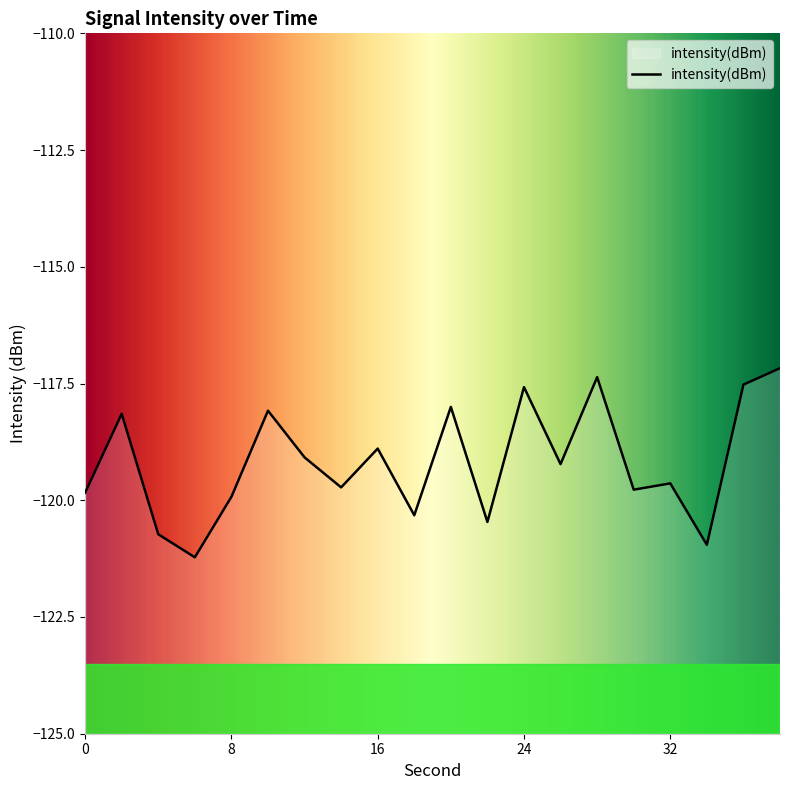

List the labels in order of value, smallest first.

6, 34, 4, 22, 18, 8, 0, 30, 14, 32, 26, 12, 16, 2, 10, 20, 24, 36, 28, 38